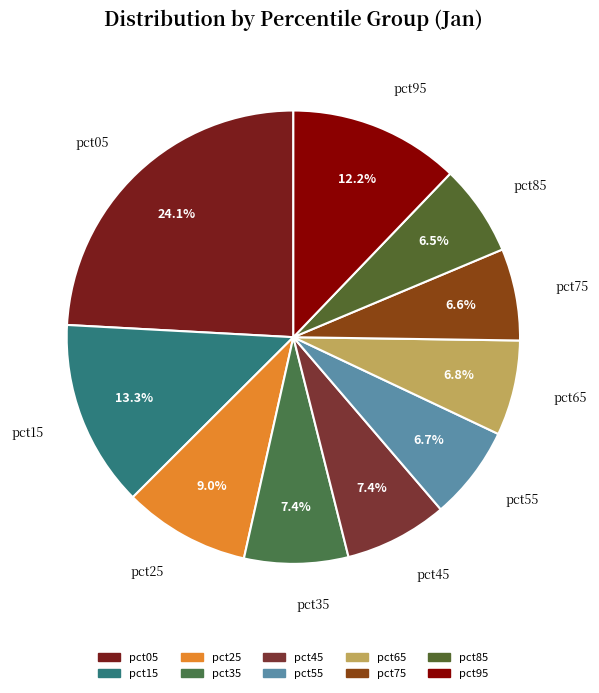

Count the number of slices in the pie.

10